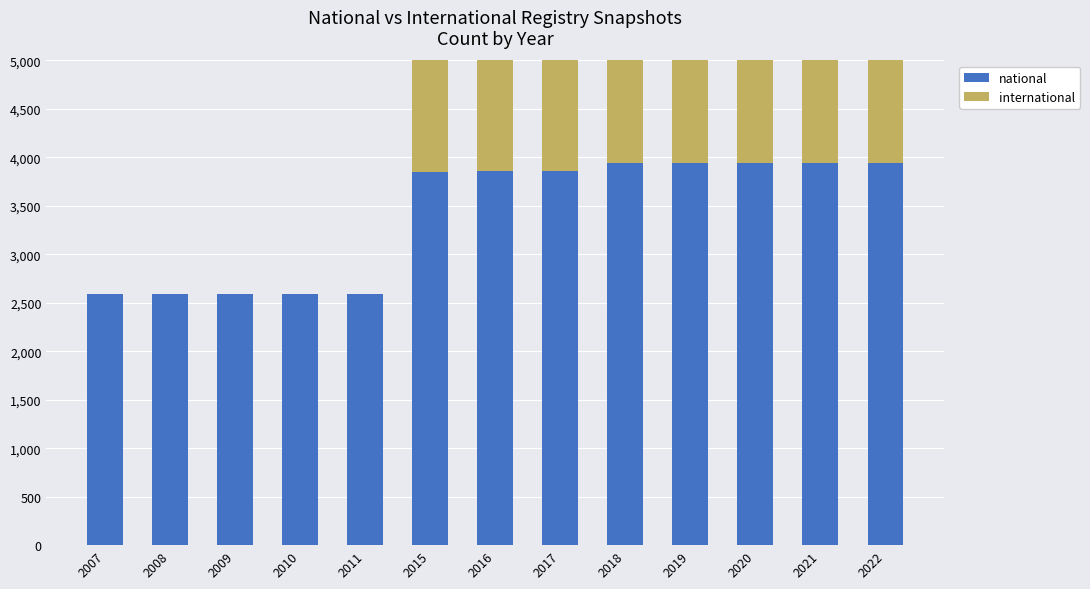

At how many categories does at least one series exceed 1022?

13